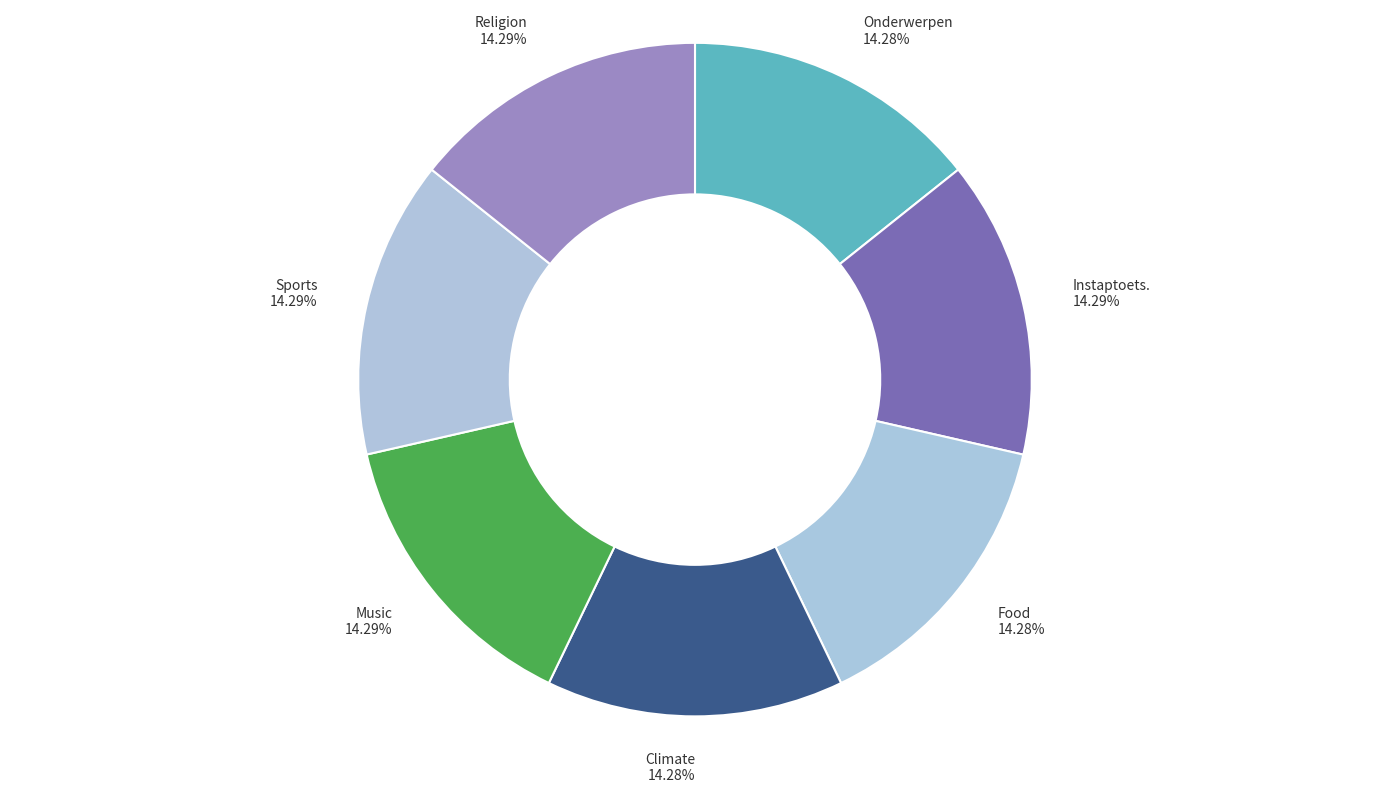

Does any single category account for the majority?

No